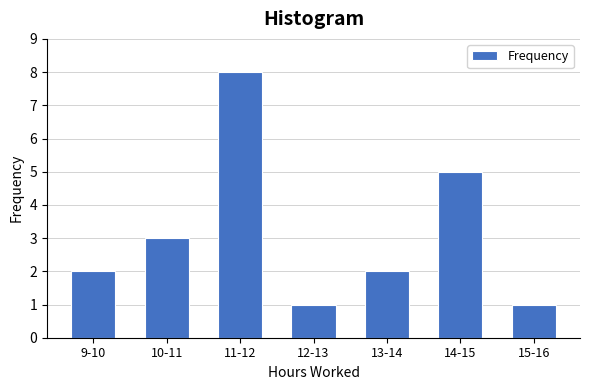

Reading right to left, transcribe all the data shown in this chart.

15-16=1	14-15=5	13-14=2	12-13=1	11-12=8	10-11=3	9-10=2